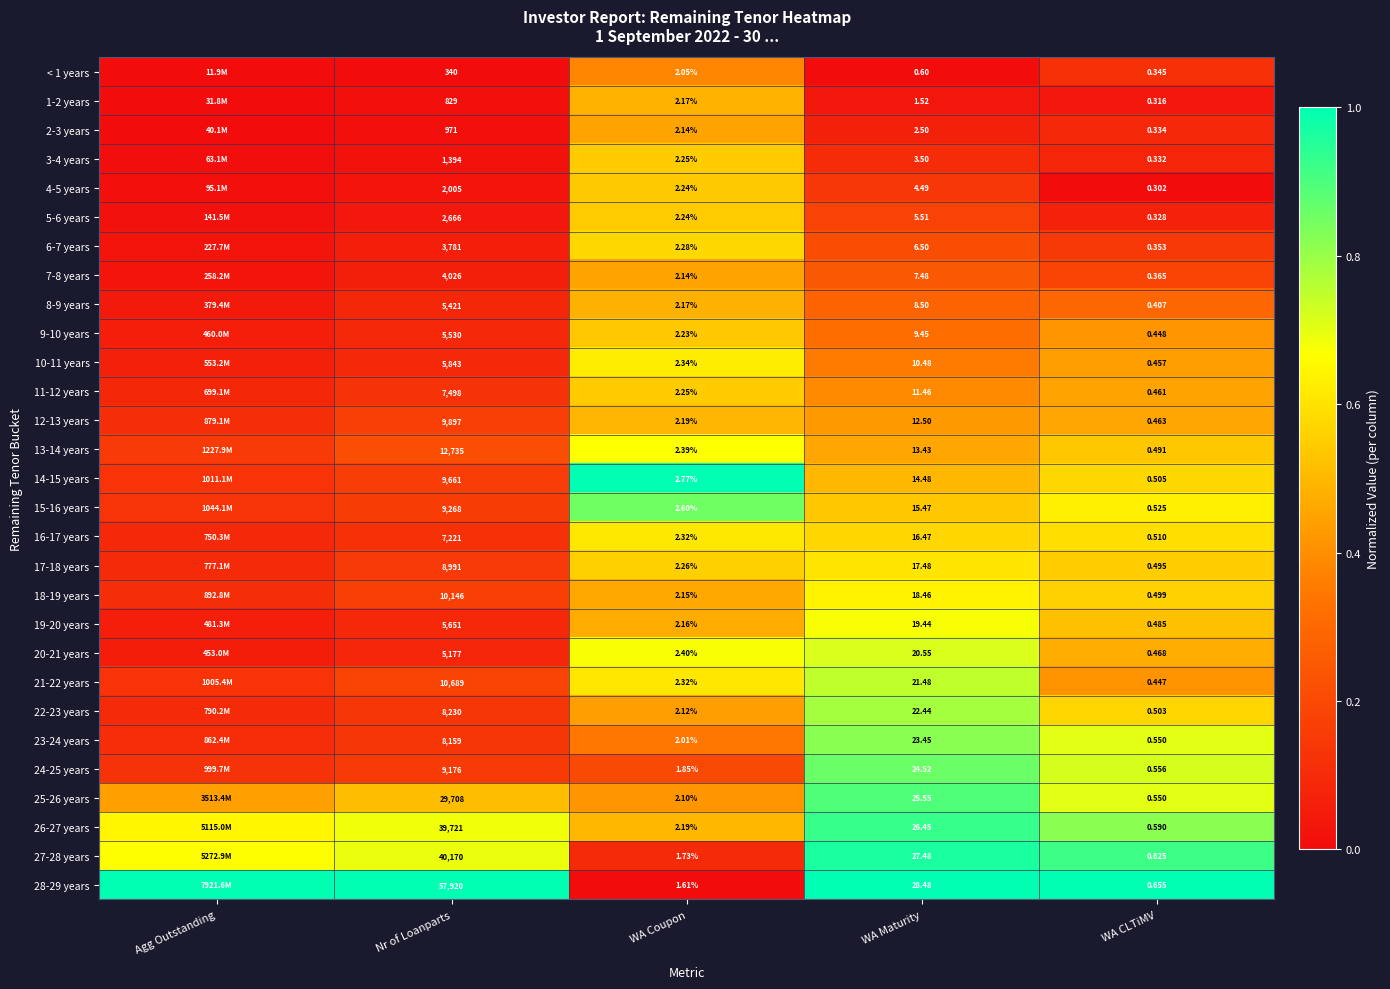

Is the value of 9-10 years at WA Maturity greater than the value of 24-25 years at WA CLTiMV?

Yes